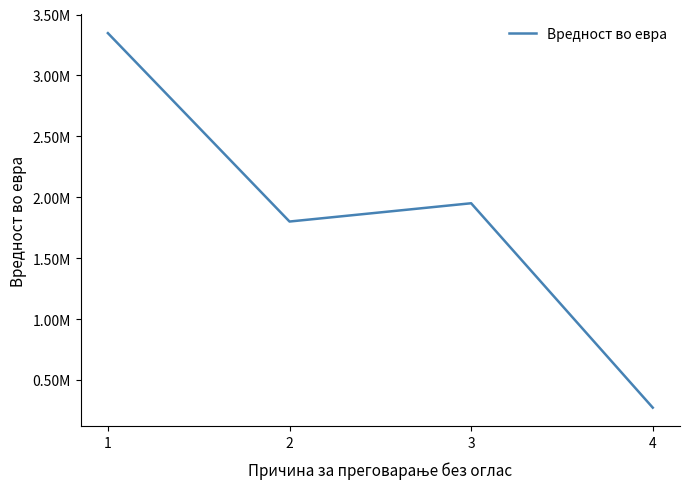

True or false: there are more than 1 points higher than both neighbors.

False